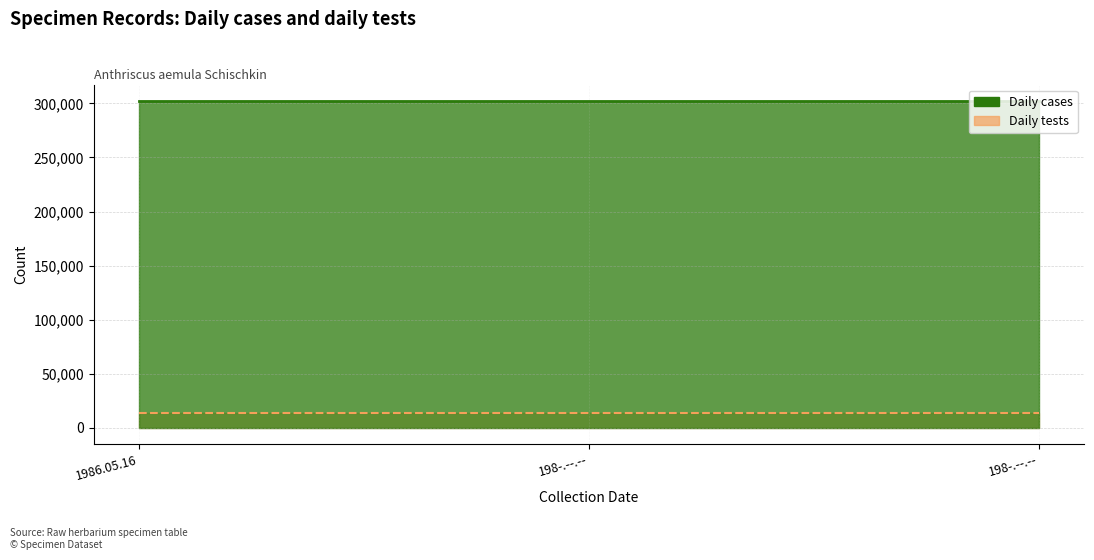

What is the difference between the highest and lowest values at 1986.05.16?

288647